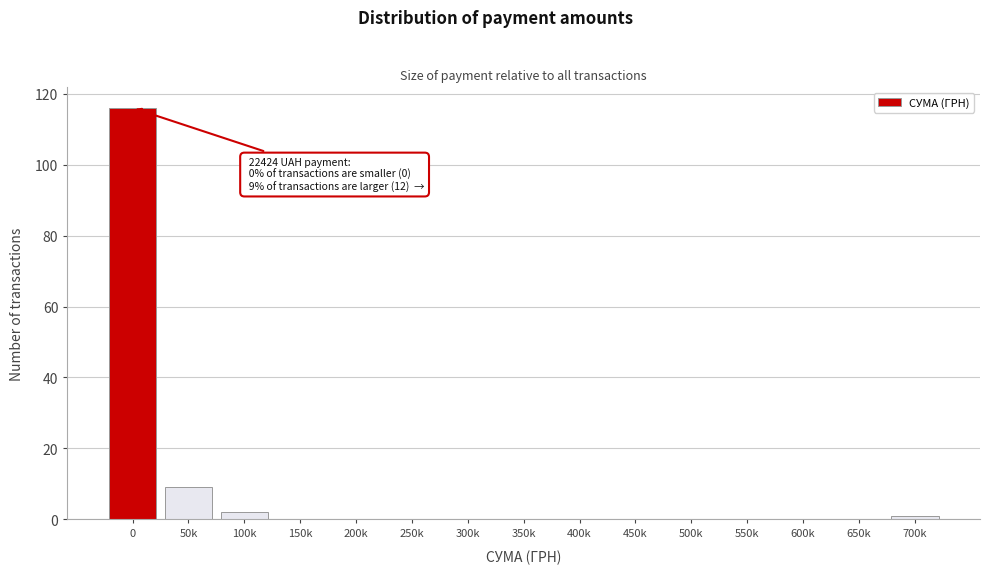

Reading right to left, list all the values displayed in this chart.

700k=1	650k=0	600k=0	550k=0	500k=0	450k=0	400k=0	350k=0	300k=0	250k=0	200k=0	150k=0	100k=2	50k=9	0=116